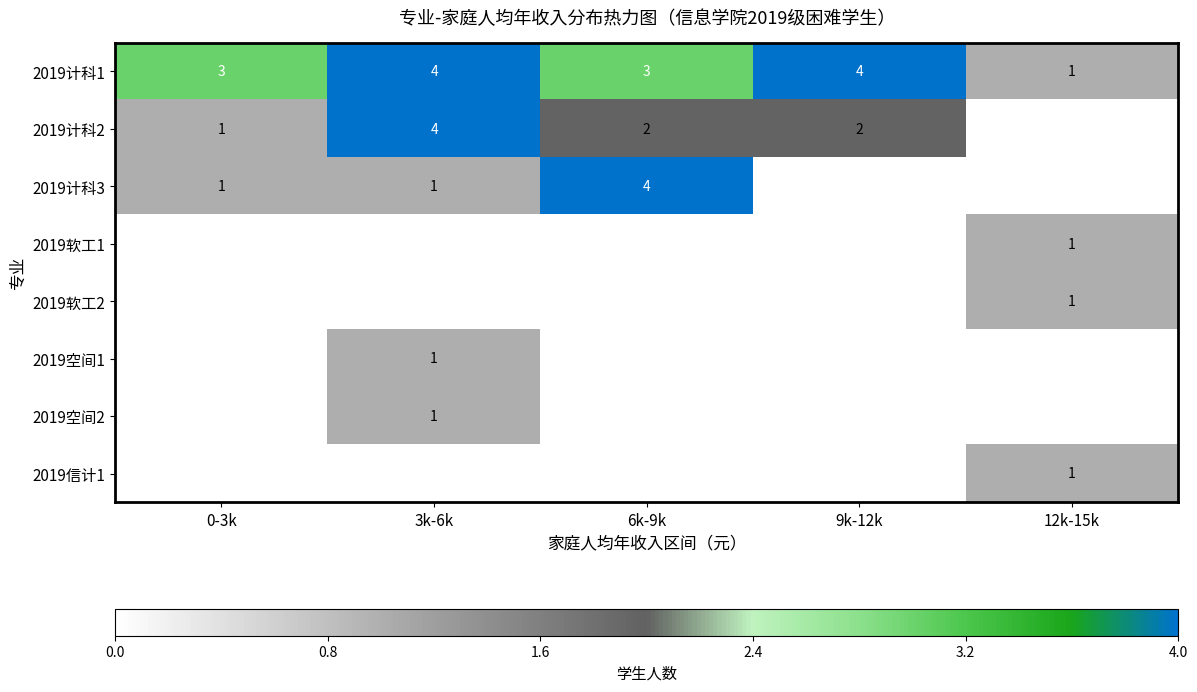

Which category has the lowest value in the 2019计科1 series?

12k-15k